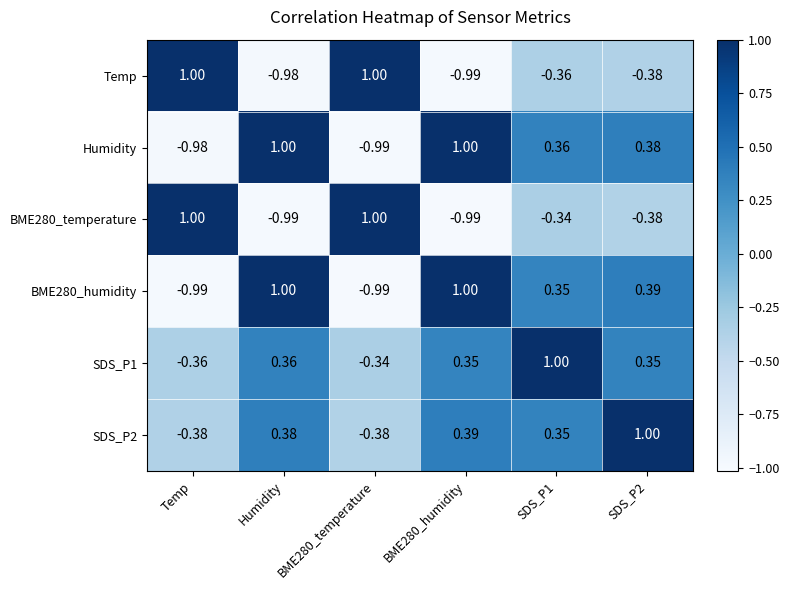

At which label does SDS_P1 first exceed 0?

Humidity